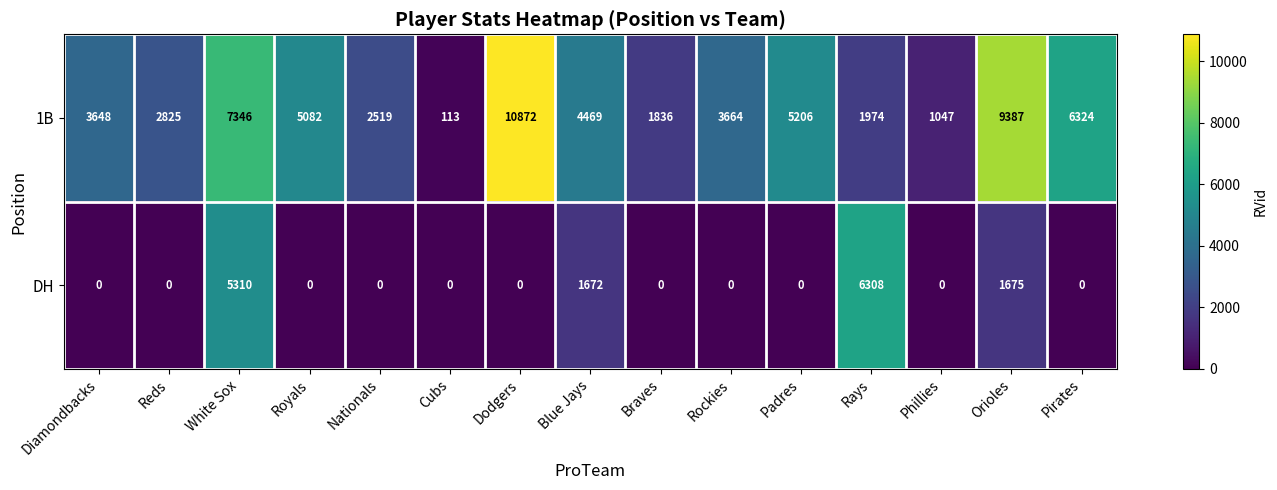

The value of 1B at Orioles is 9387. True or false?

True